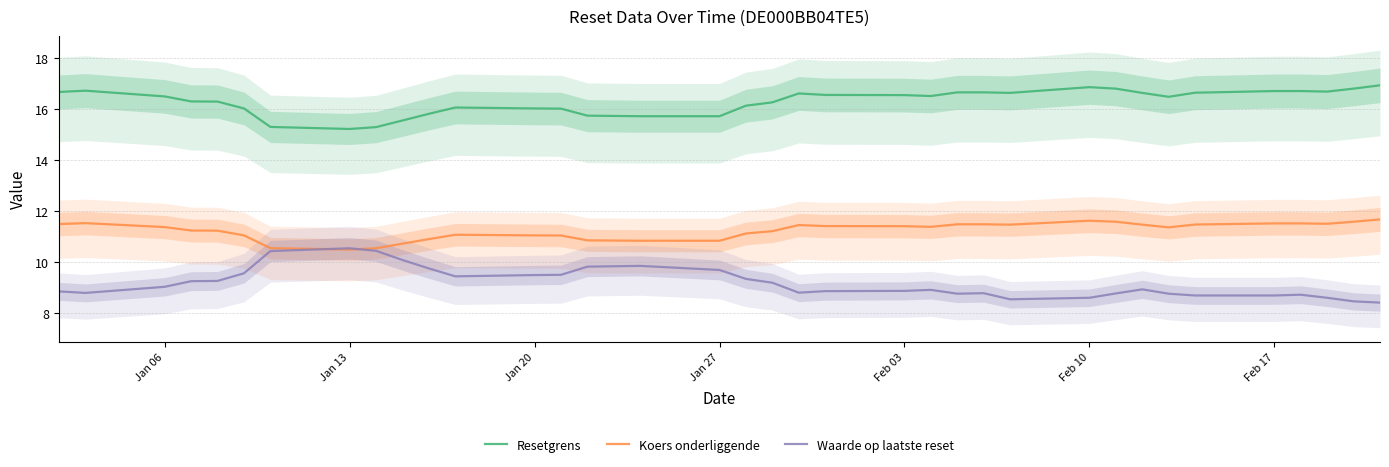

What is the difference between the maximum and minimum values in the Koers onderliggende series?

1.2